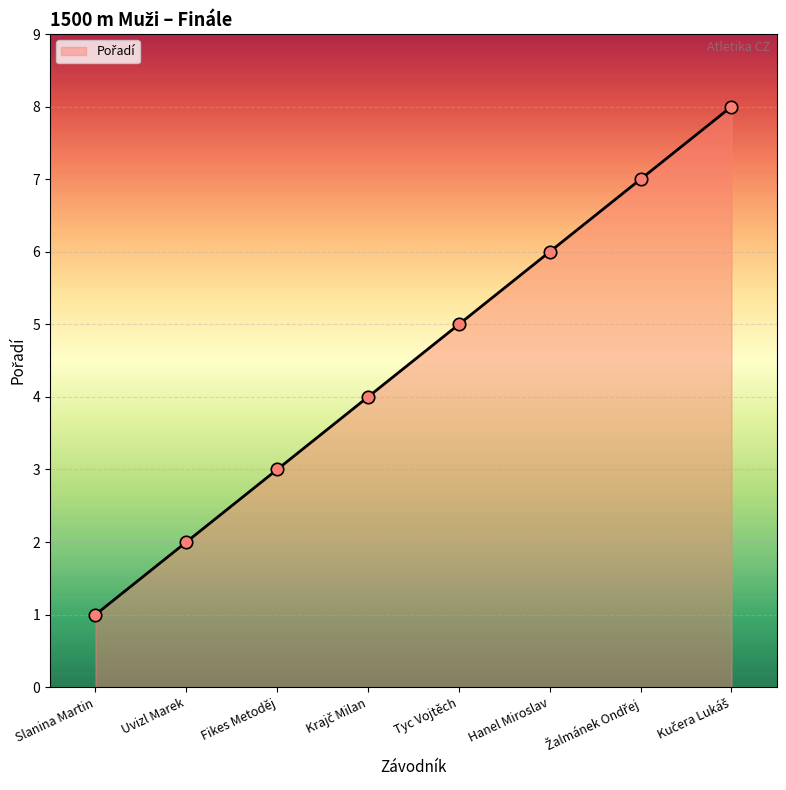

What is the change in value from Slanina Martin to Hanel Miroslav?

+5